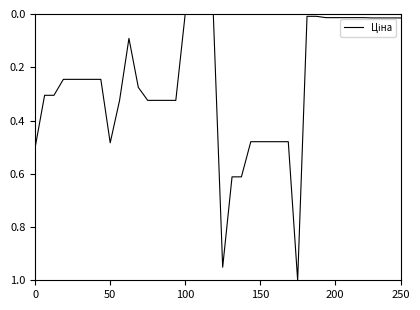

Is this an area chart (filled region under the line)?

No